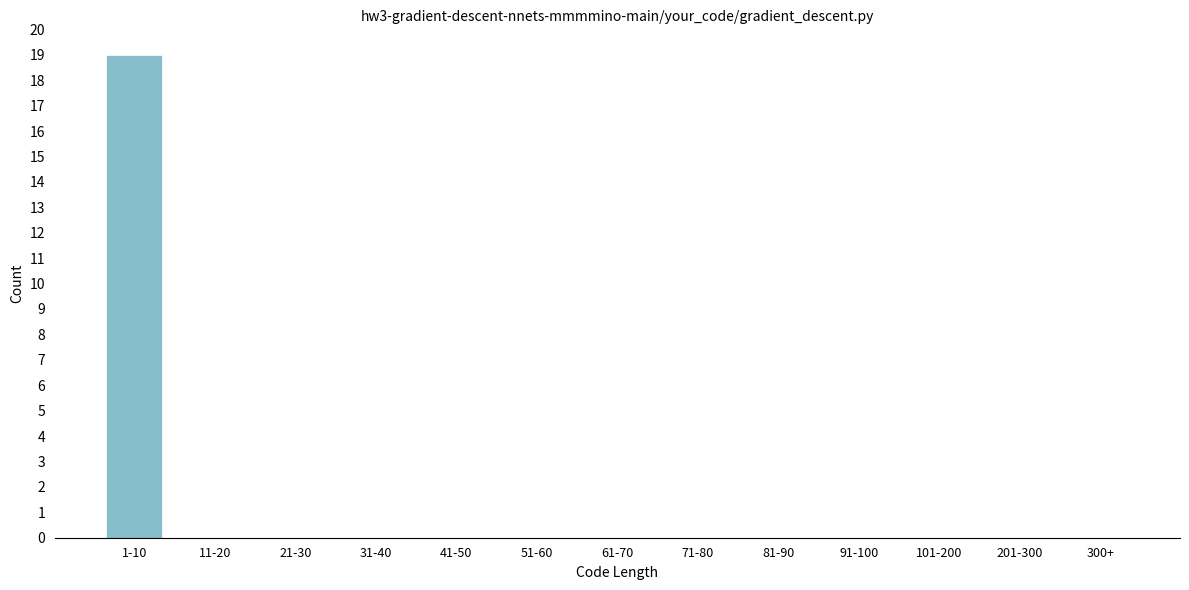

Reading left to right, list all the values displayed in this chart.

1-10=19	11-20=0	21-30=0	31-40=0	41-50=0	51-60=0	61-70=0	71-80=0	81-90=0	91-100=0	101-200=0	201-300=0	300+=0